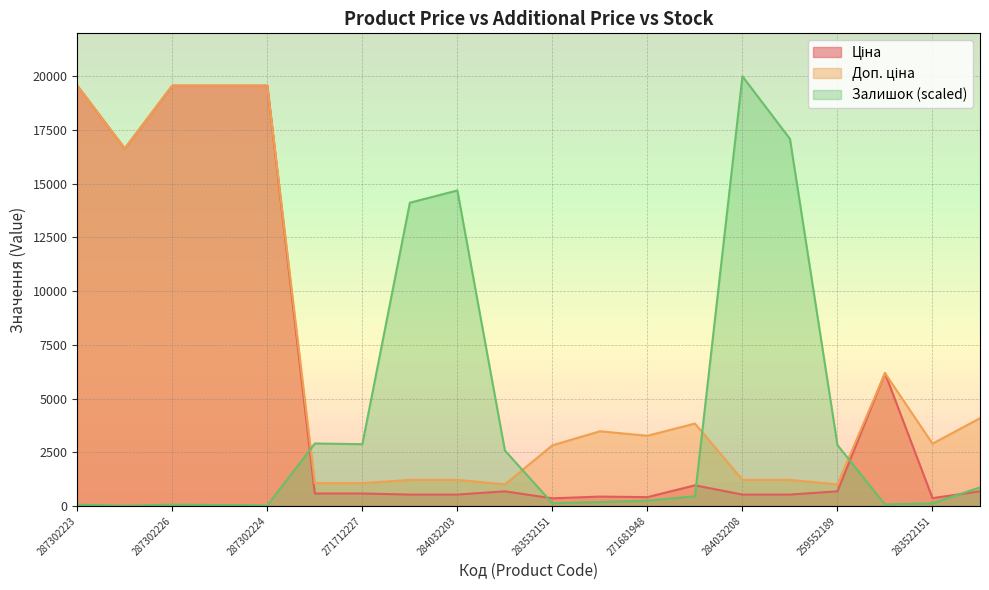

The Залишок series shows 23501.0 at 284032207. True or false?

False